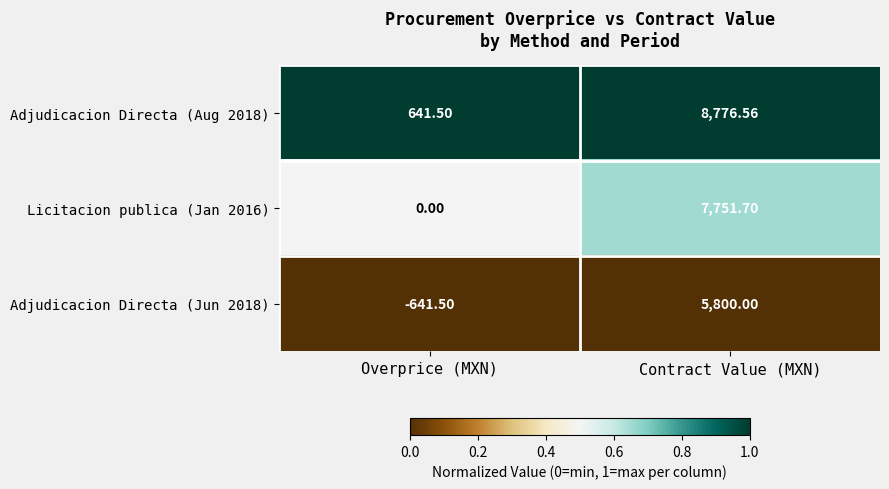

Which category has the lowest value in the Licitacion publica (Jan 2016) series?

Overprice (MXN)